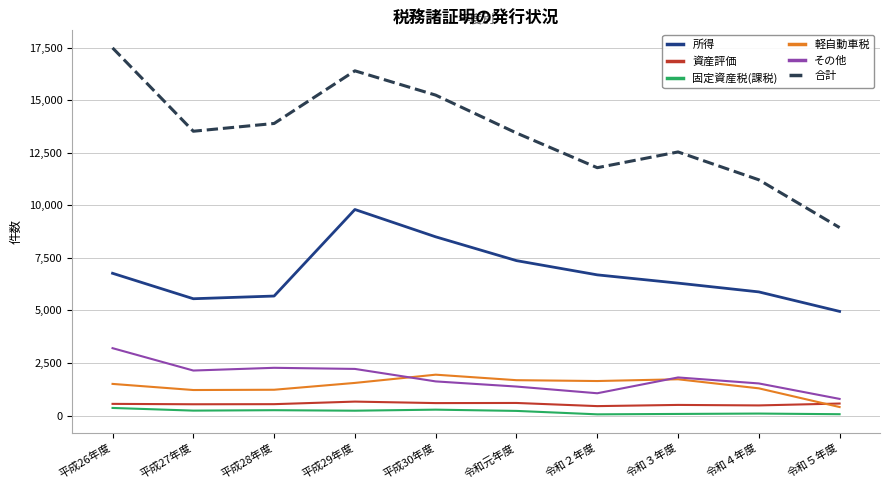

What is the highest value of the その他 series?

3206